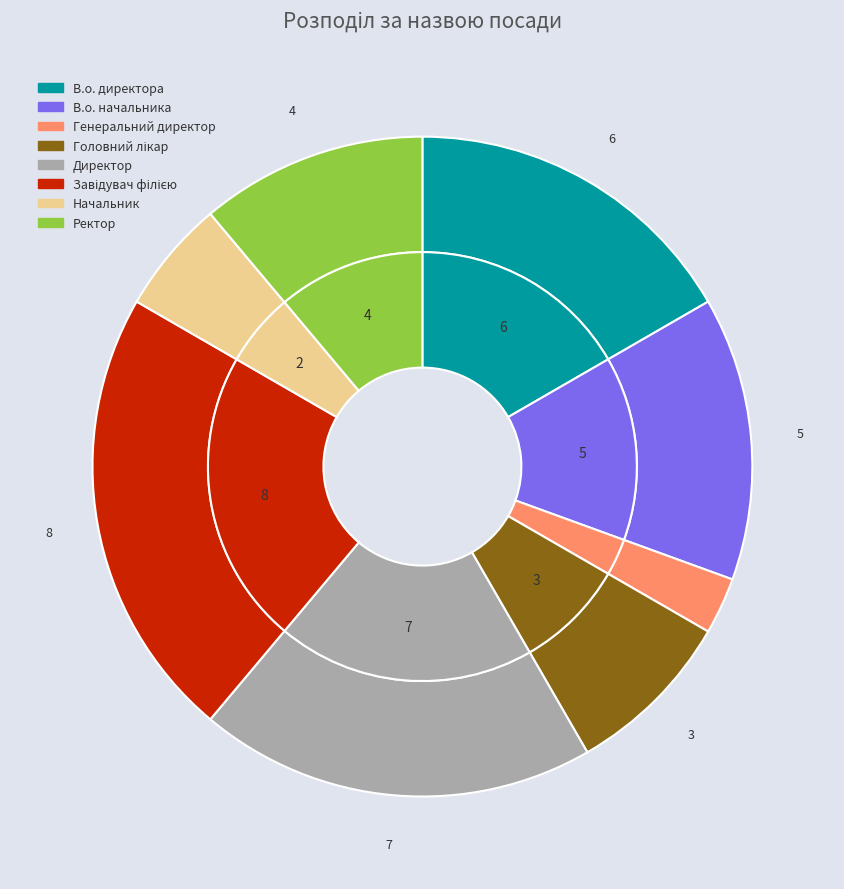

What percentage do Завідувач філією and В.о. директора together represent?

38.9%